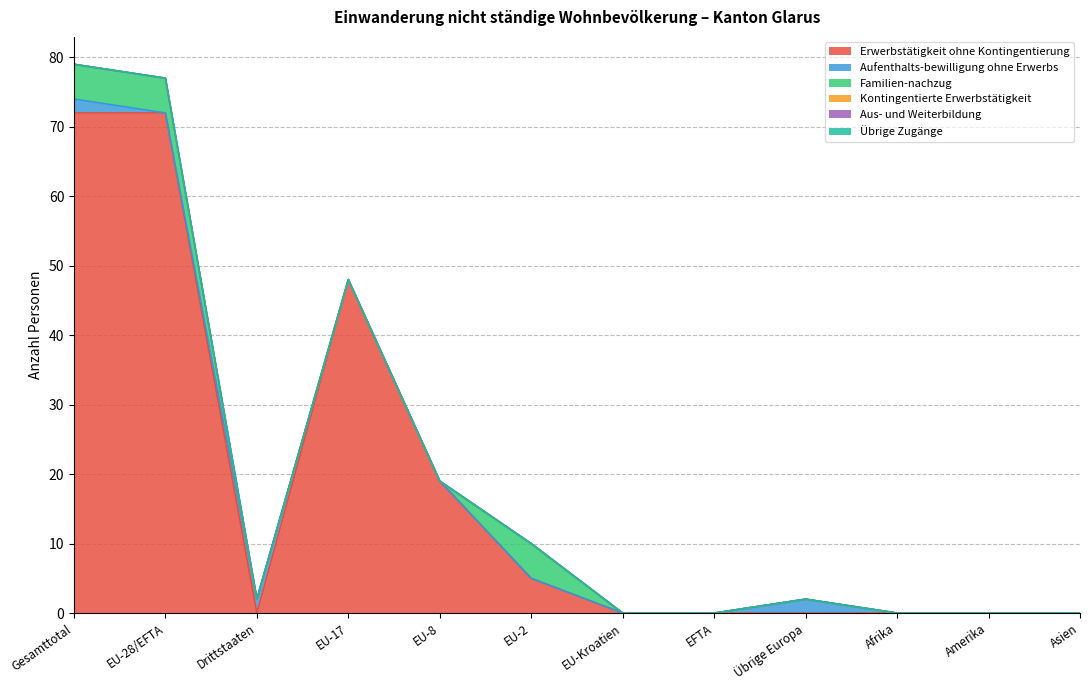

Reading left to right, extract all data points from this chart.

Erwerbstätigkeit ohne Kontingentierung: 72	72	0	48	19	5	0	0	0	0	0	0
Aufenthalts-bewilligung ohne Erwerbs: 2	0	2	0	0	0	0	0	2	0	0	0
Familien-nachzug: 5	5	0	0	0	5	0	0	0	0	0	0
Kontingentierte Erwerbstätigkeit: 0	0	0	0	0	0	0	0	0	0	0	0
Aus- und Weiterbildung: 0	0	0	0	0	0	0	0	0	0	0	0
Übrige Zugänge: 0	0	0	0	0	0	0	0	0	0	0	0